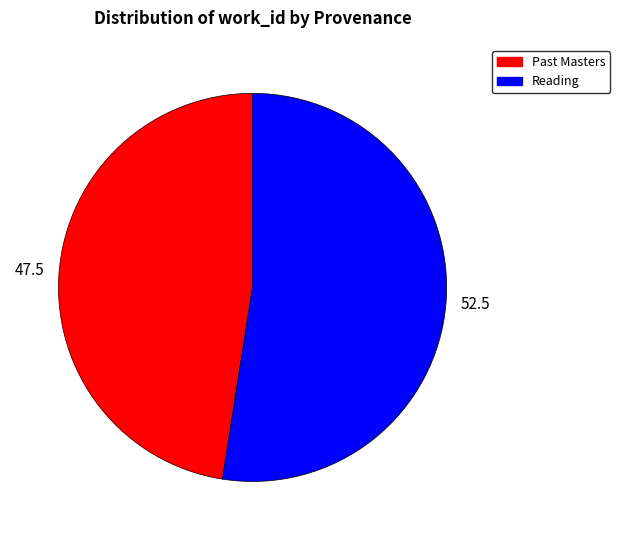

Which category has the biggest portion of the pie?

Reading